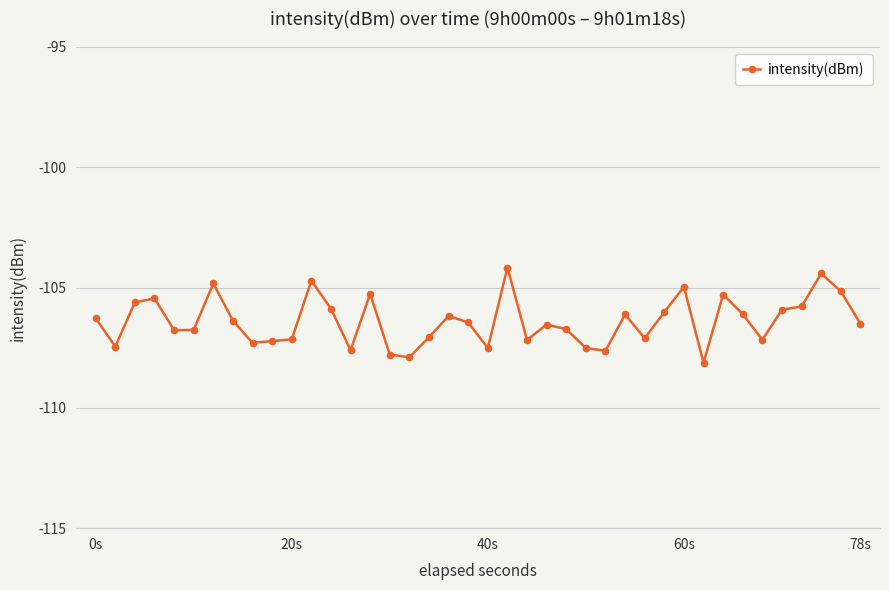

Count the number of categories in the chart.

40